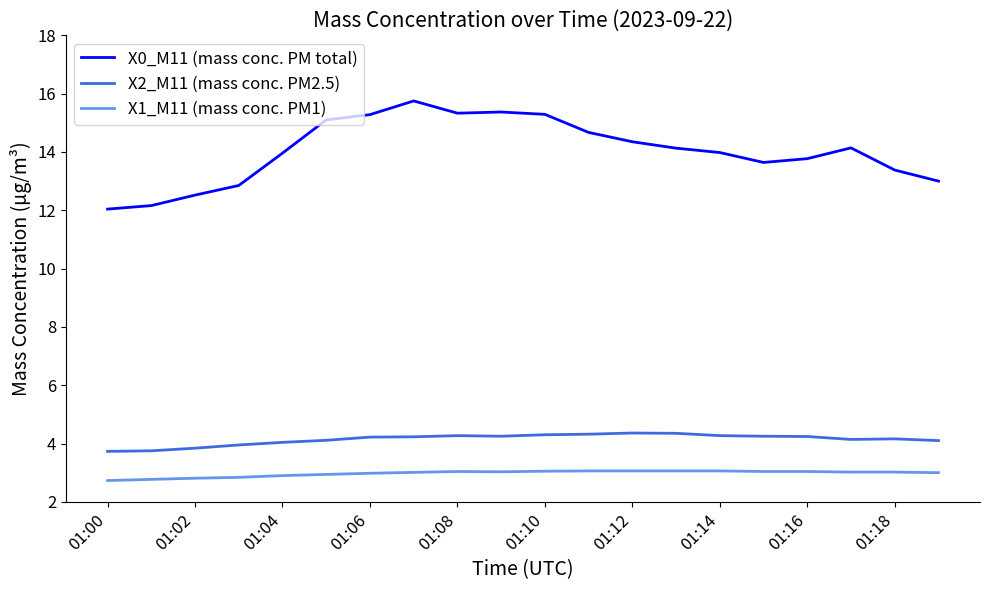

True or false: X2_M11 (mass conc. PM2.5) and X1_M11 (mass conc. PM1) intersect in this chart.

False